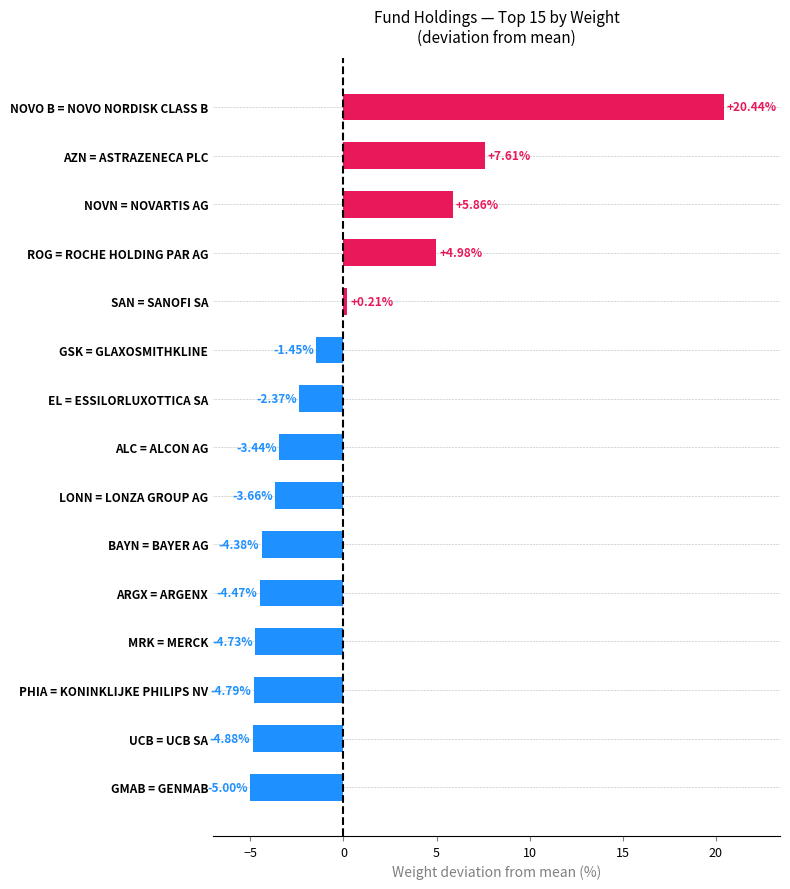

List the labels in order of value, smallest first.

GMAB = GENMAB, UCB = UCB SA, PHIA = KONINKLIJKE PHILIPS NV, MRK = MERCK, ARGX = ARGENX, BAYN = BAYER AG, LONN = LONZA GROUP AG, ALC = ALCON AG, EL = ESSILORLUXOTTICA SA, GSK = GLAXOSMITHKLINE, SAN = SANOFI SA, ROG = ROCHE HOLDING PAR AG, NOVN = NOVARTIS AG, AZN = ASTRAZENECA PLC, NOVO B = NOVO NORDISK CLASS B